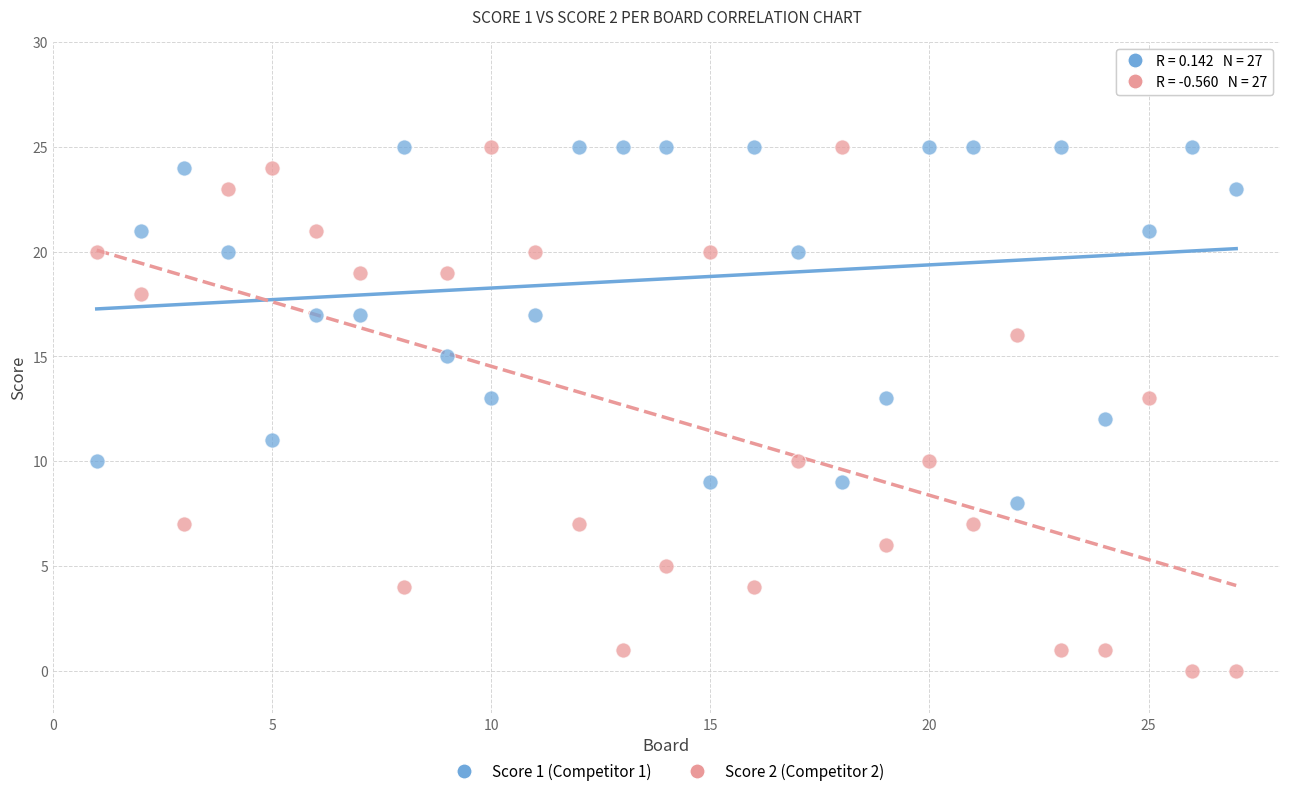

Which series has the largest Y range (max minus min)?

Score 2 (Competitor 2)